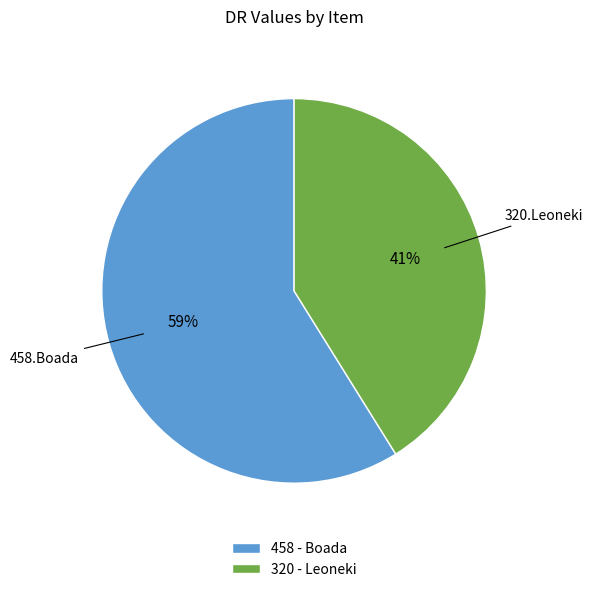

Which category accounts for the majority?

458 - Boada